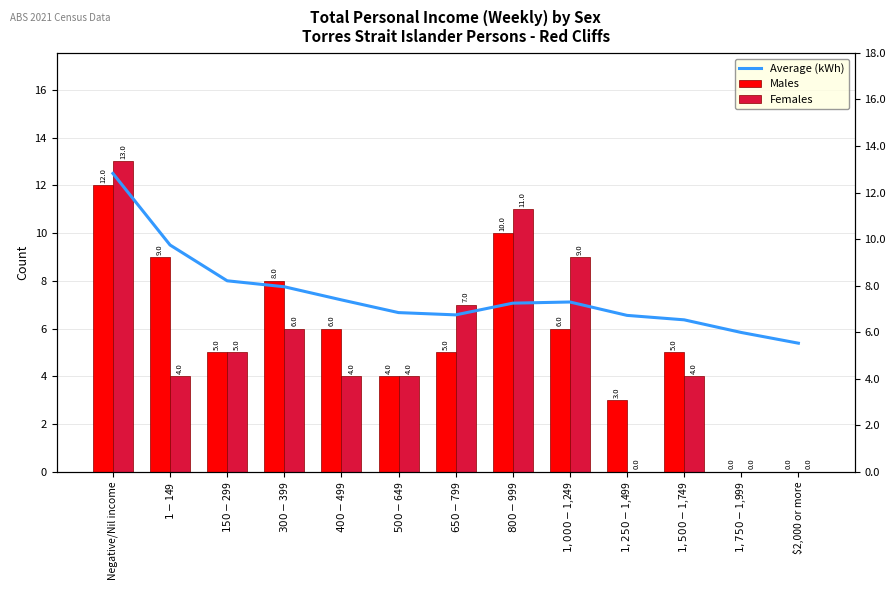

What is the sum of the Females values at $650-$799 and Negative/Nil income?

20.0